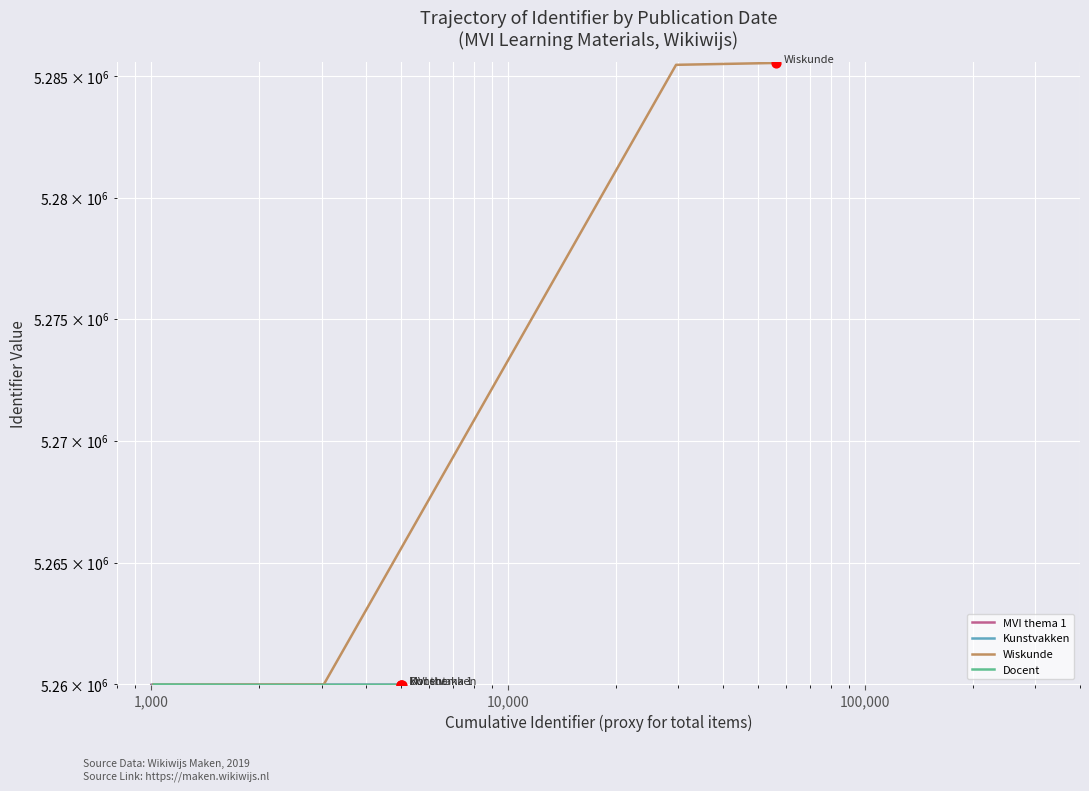

Which series has the largest total across all categories?

Wiskunde